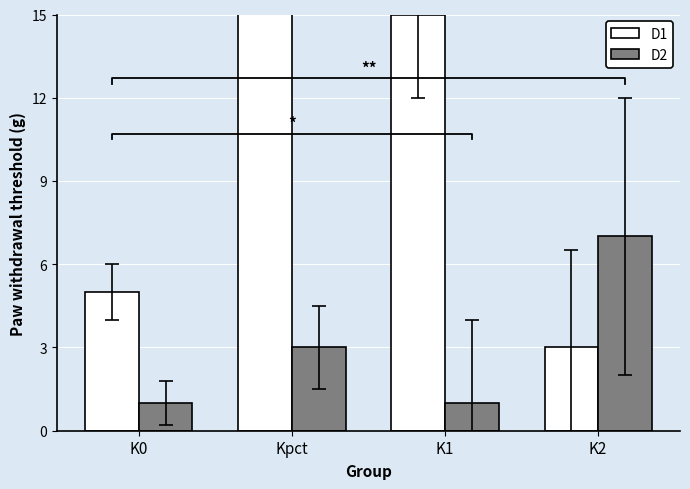

What is the sum of all D2 values?

12